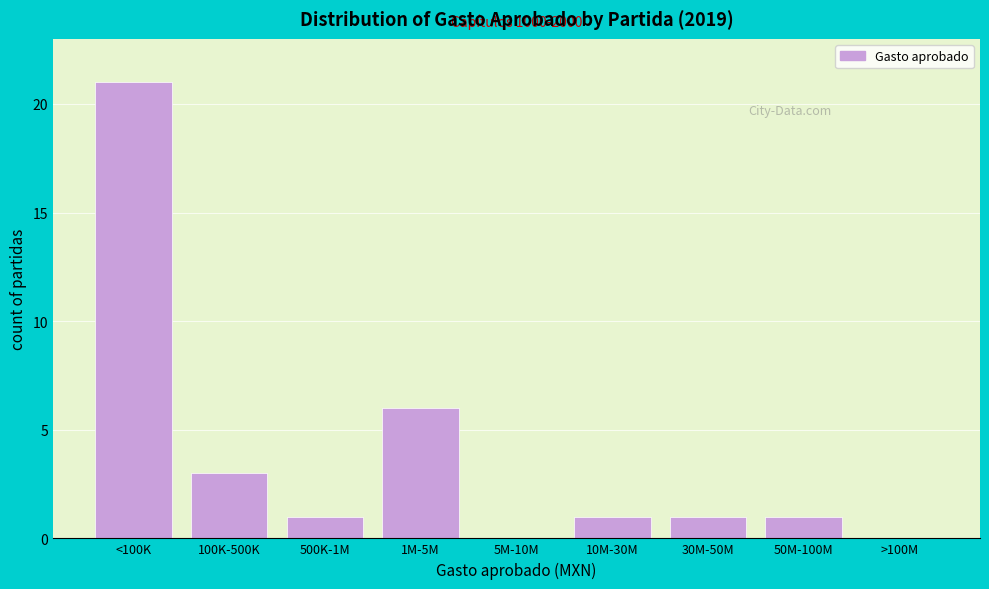

Reading left to right, transcribe all the data shown in this chart.

<100K=21	100K-500K=3	500K-1M=1	1M-5M=6	5M-10M=0	10M-30M=1	30M-50M=1	50M-100M=1	>100M=0